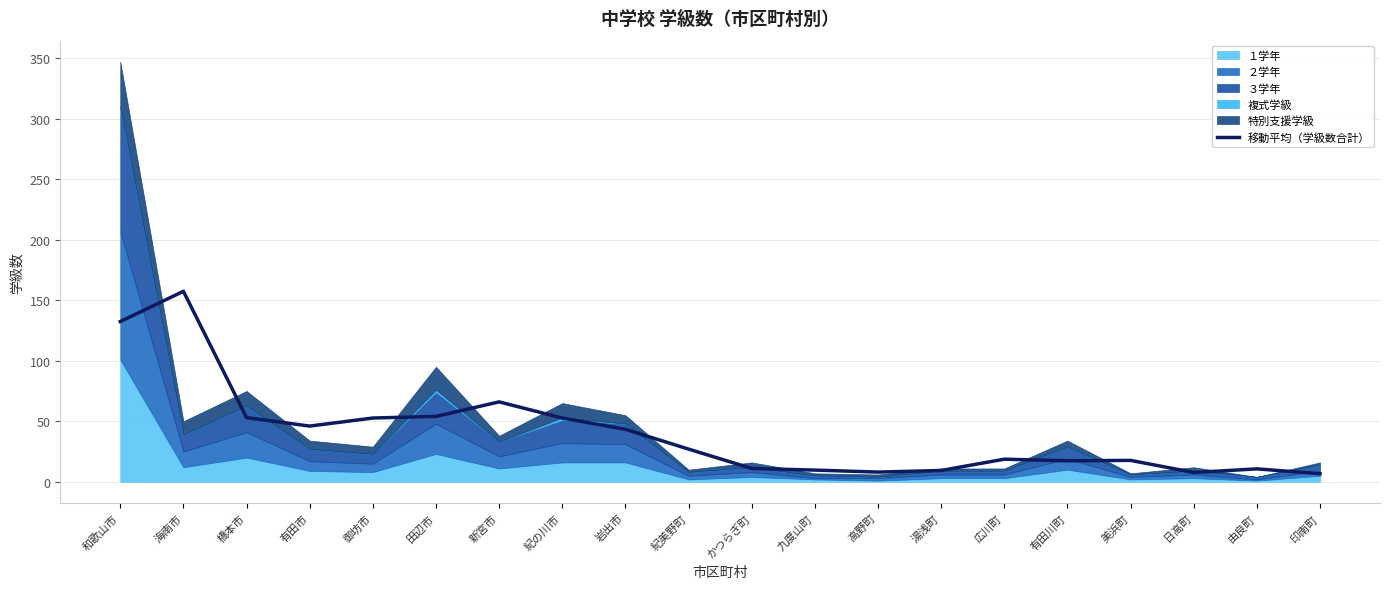

What is the average value?

40.0